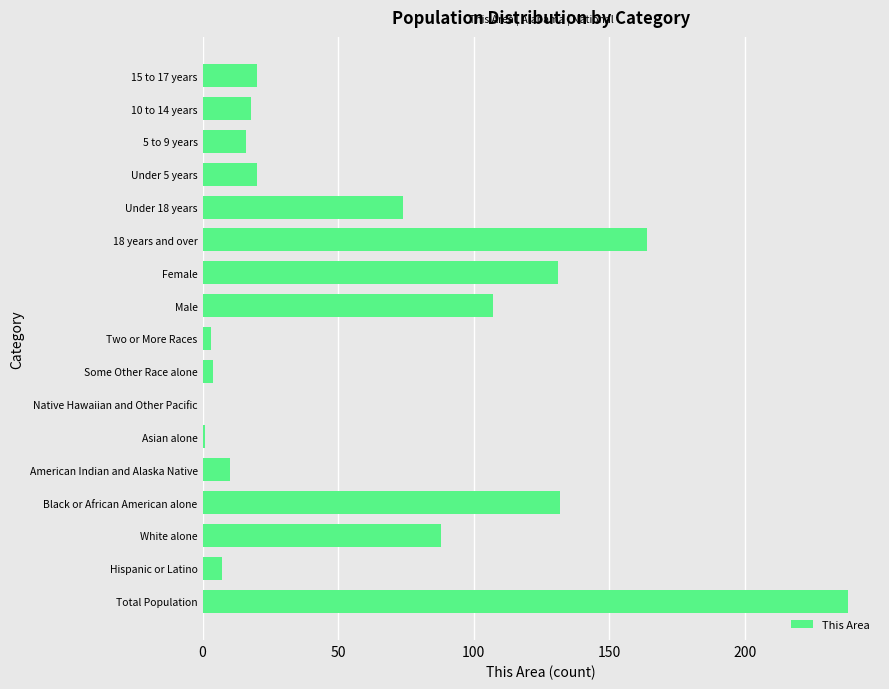

Reading bottom to top, list all the values displayed in this chart.

Total Population=238	Hispanic or Latino=7	White alone=88	Black or African American alone=132	American Indian and Alaska Native=10	Asian alone=1	Native Hawaiian and Other Pacific=0	Some Other Race alone=4	Two or More Races=3	Male=107	Female=131	18 years and over=164	Under 18 years=74	Under 5 years=20	5 to 9 years=16	10 to 14 years=18	15 to 17 years=20